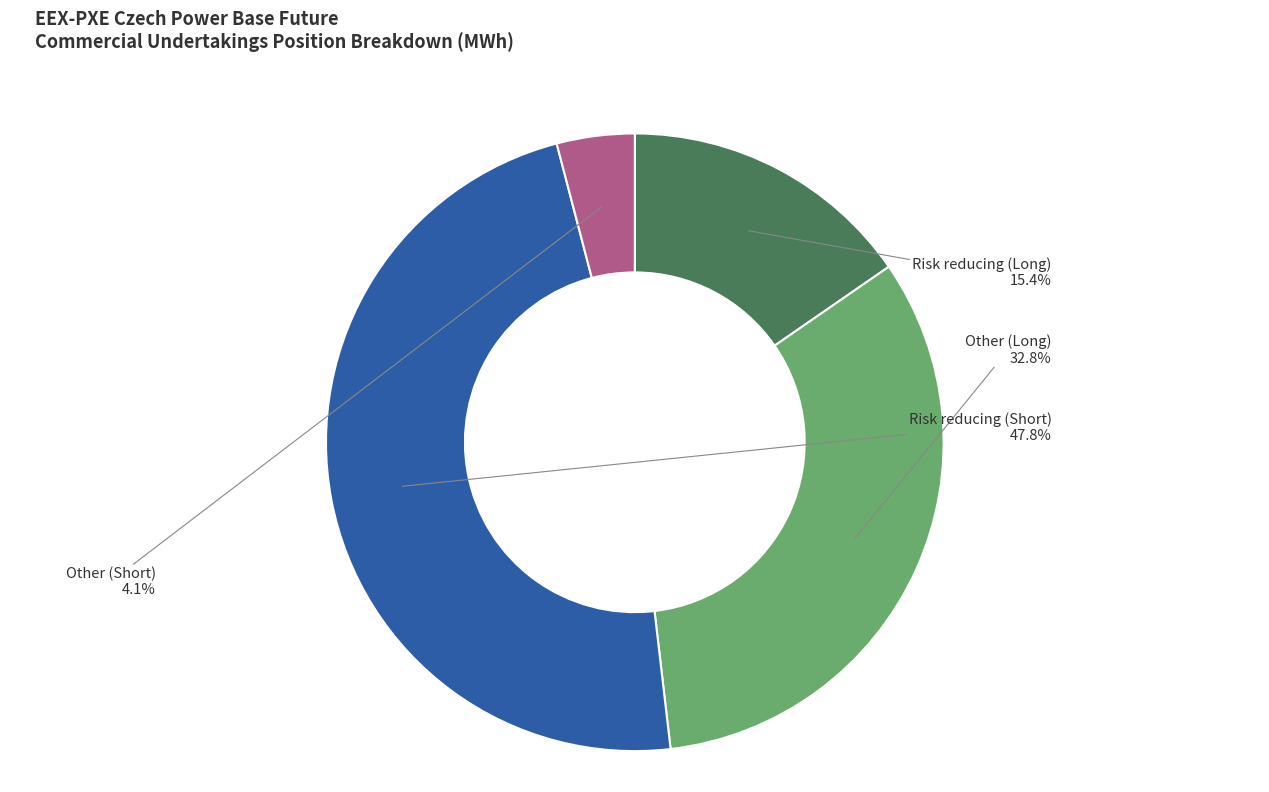

Is there any slice that represents more than half of the pie?

No